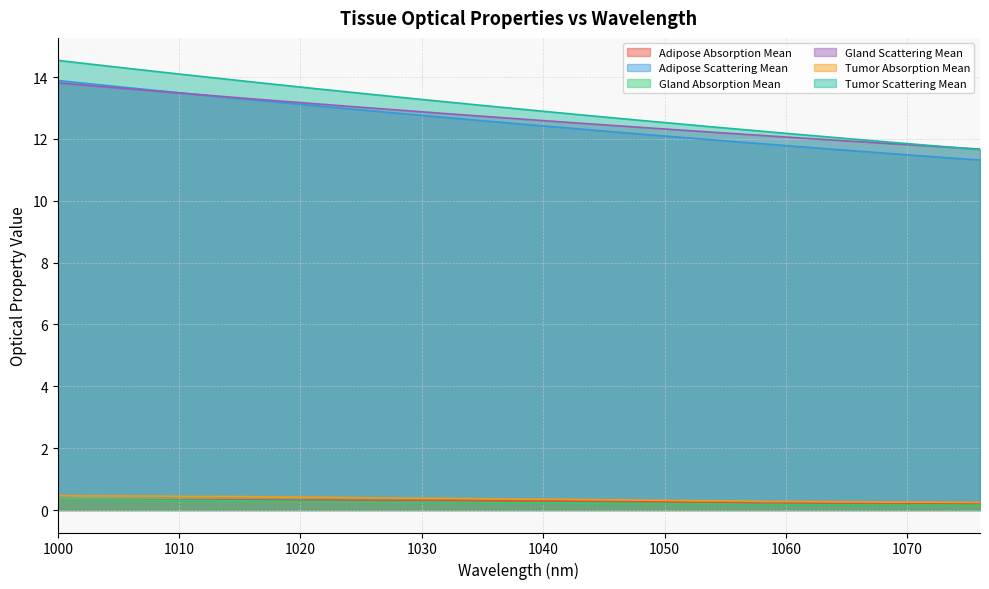

Rank the series by their maximum value, from highest to lowest.

Tumor Scattering Mean, Adipose Scattering Mean, Gland Scattering Mean, Tumor Absorption Mean, Gland Absorption Mean, Adipose Absorption Mean